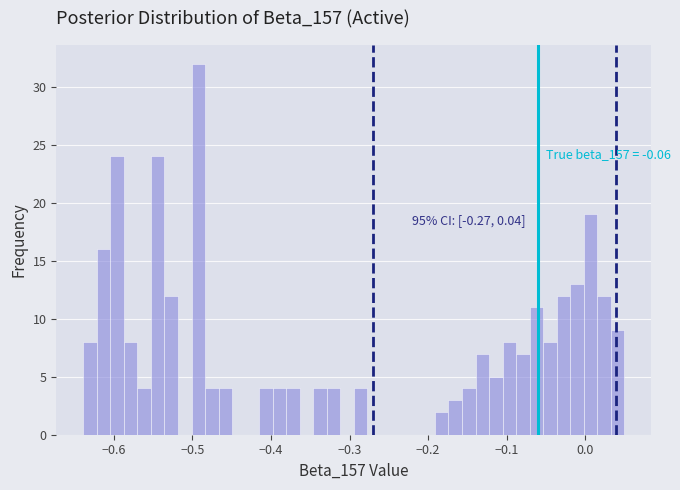

Around what value on the x-axis is the tallest bar? Give the approximate position of its centre, as read against the axis.

-0.49